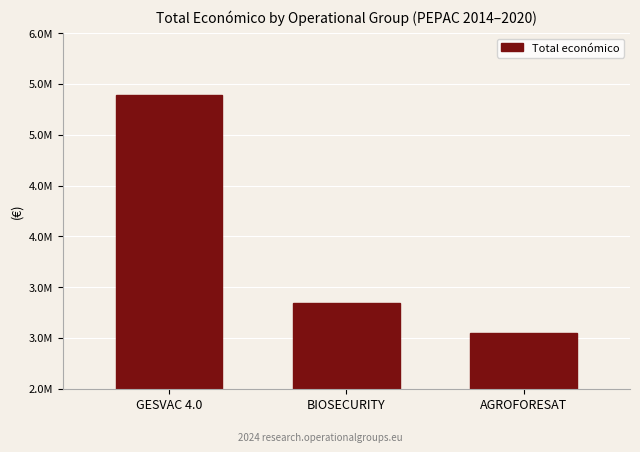

What is the maximum value shown in the chart?

5390598